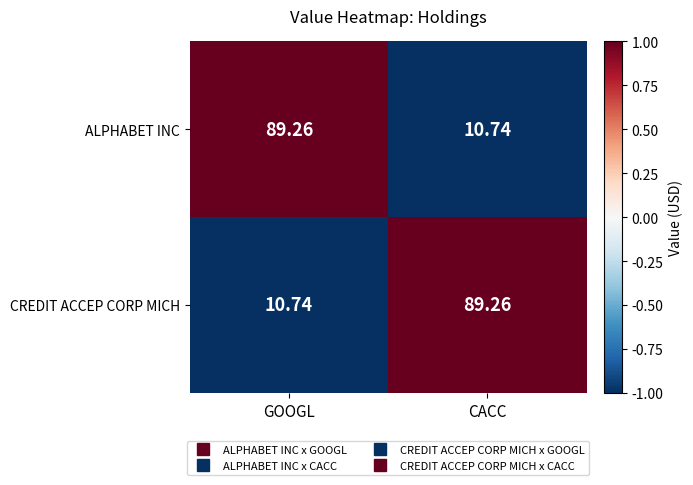

Where is ALPHABET INC nearest to the value 50?

CACC